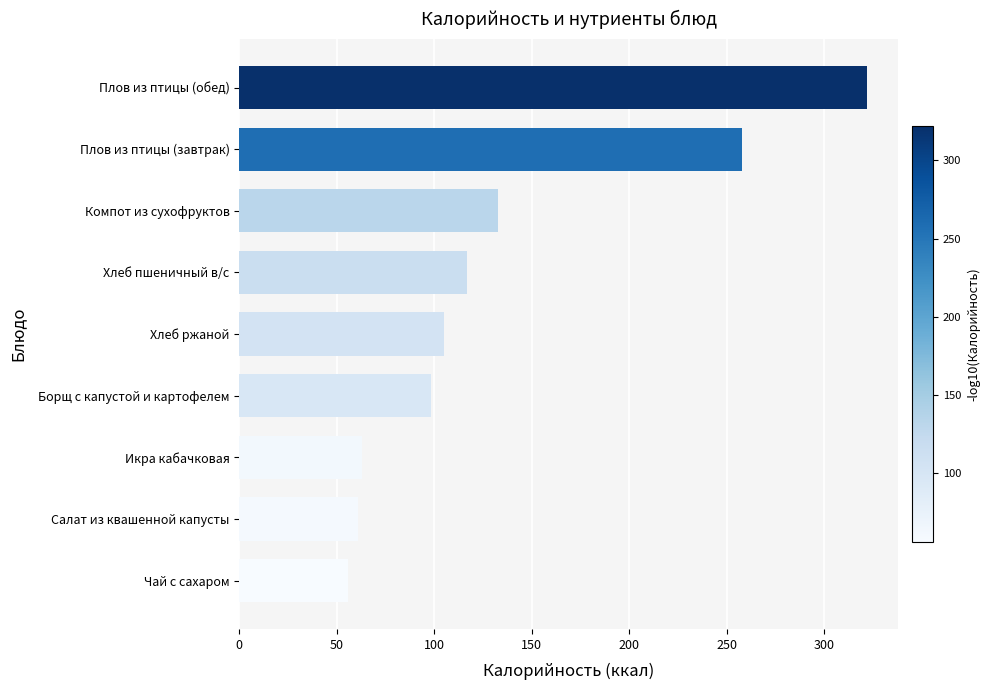

Reading top to bottom, what are all the values shown in this chart?

322.0	258.0	132.6	117.0	105.0	98.3	62.8	60.8	56.0